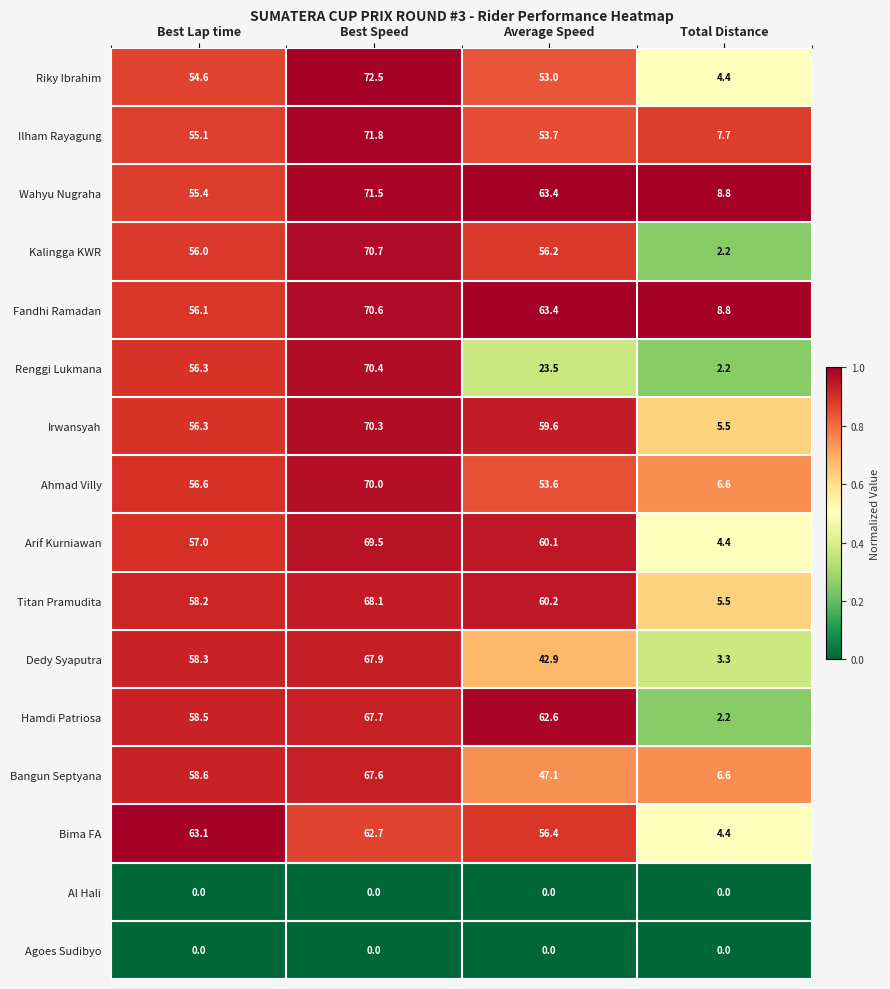

The value of Arif Kurniawan at Total Distance is 6.8. True or false?

False